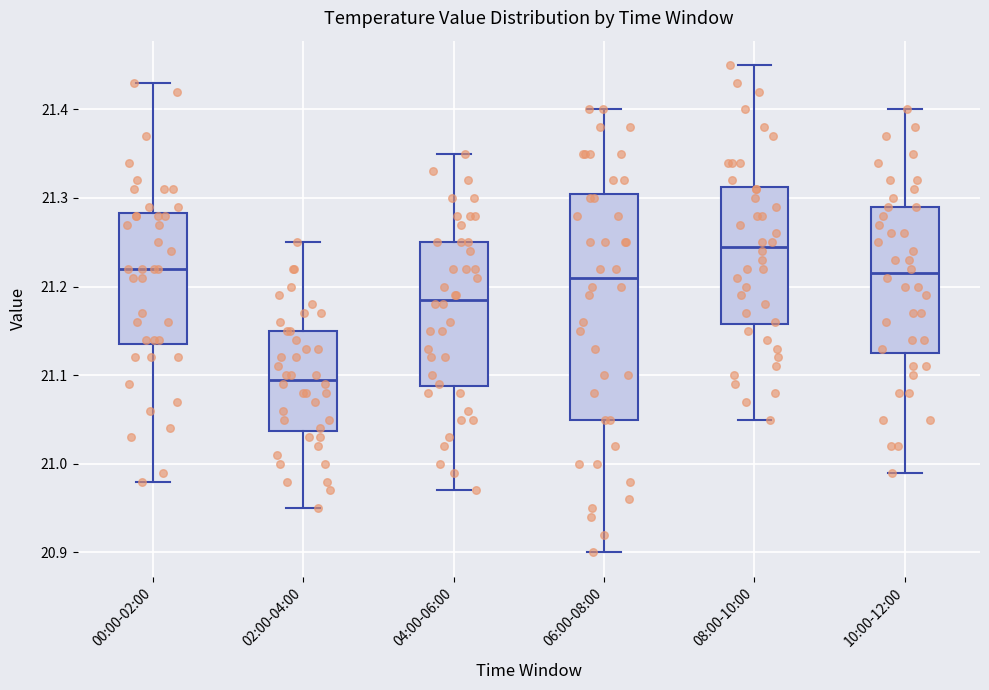

Which box has the lowest median line?

02:00-04:00